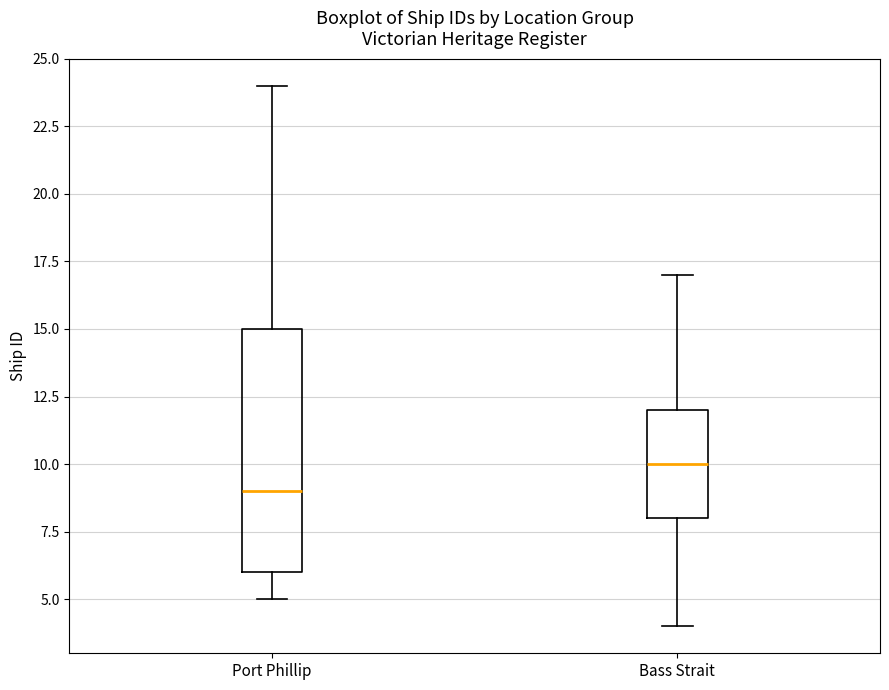

Which box has the highest median line?

Bass Strait